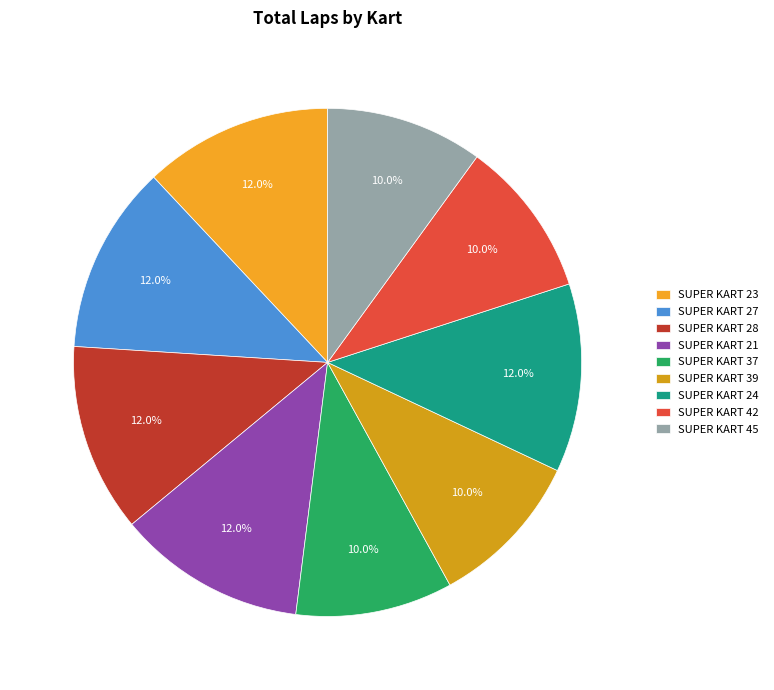

To the nearest percent, what is the difference between the SUPER KART 39 and SUPER KART 21 slice percentages?

2%